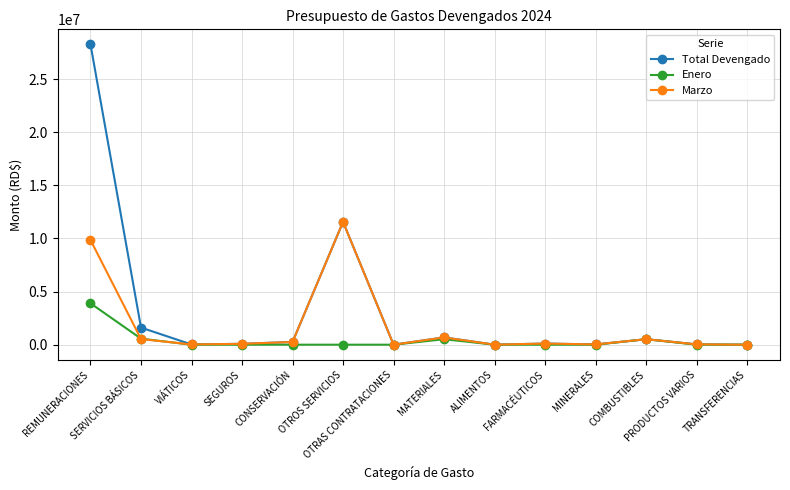

Rank the series by their maximum value, from highest to lowest.

Total Devengado, Marzo, Enero